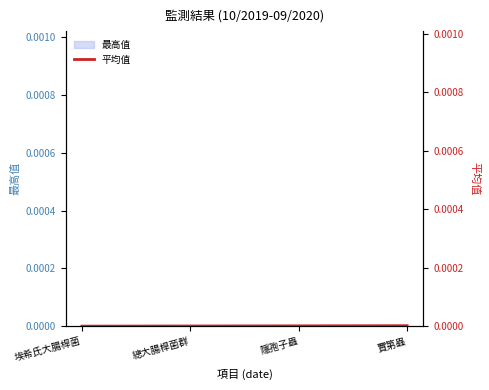

The 最高值 series shows 0.0 at 埃希氏大腸桿菌. True or false?

True